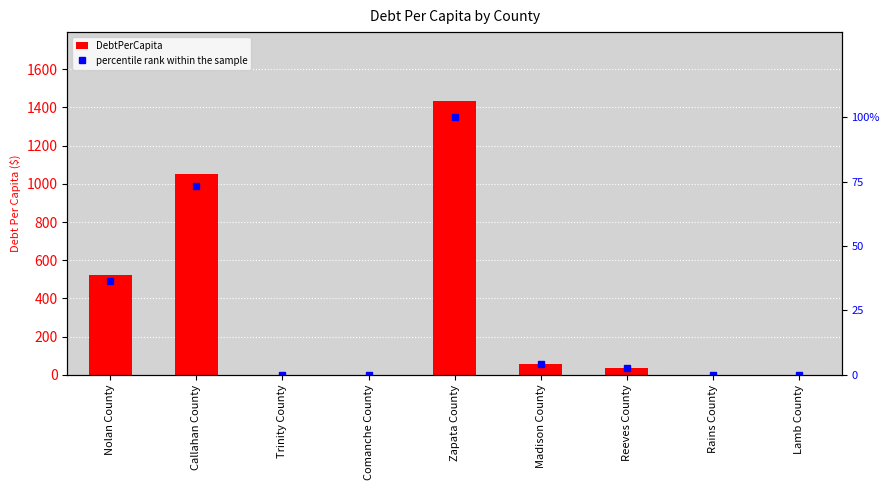

Rank the series by their average value, from highest to lowest.

DebtPerCapita, percentile rank within the sample